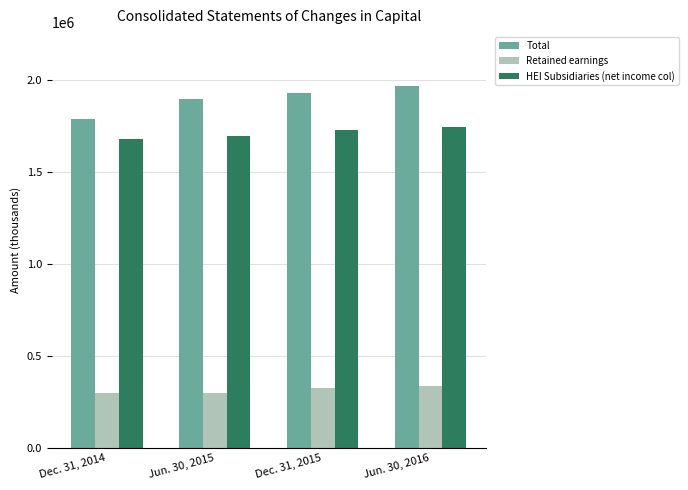

What is the label of the 4th bar from the right?

Dec. 31, 2014